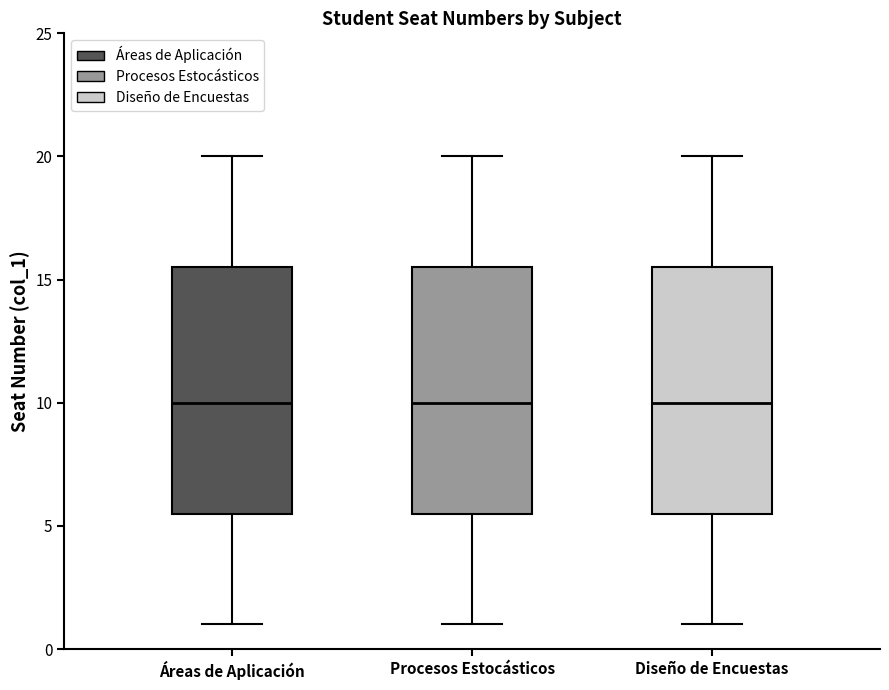

Reading left to right, read every box against the y-axis: the position of its median line, the range the box covers, and the ends of its whiskers. The values are not printed on the chart, so give them approximately, as read against the axis.

Áreas de Aplicación: median 10.0, box 5.5 to 15.5, whiskers 1.0 to 20.0
Procesos Estocásticos: median 10.0, box 5.5 to 15.5, whiskers 1.0 to 20.0
Diseño de Encuestas: median 10.0, box 5.5 to 15.5, whiskers 1.0 to 20.0